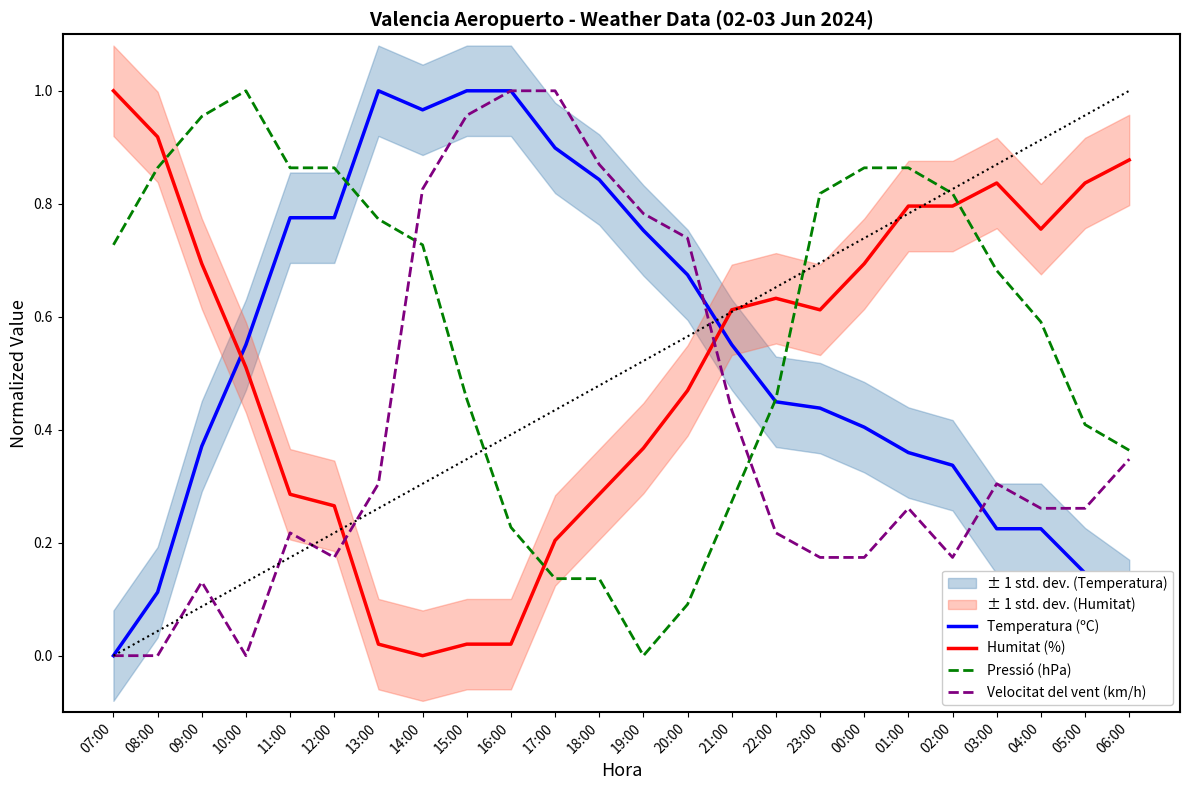

Which category has the highest value in the Humitat (%) series?

07:00